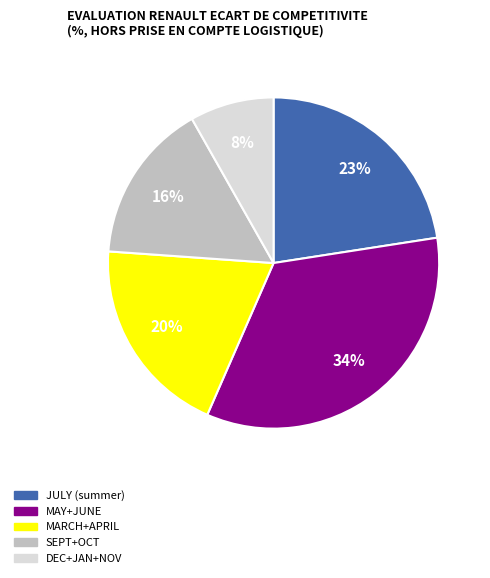

To the nearest percent, what is the difference between the largest and smallest slice percentages?

26%